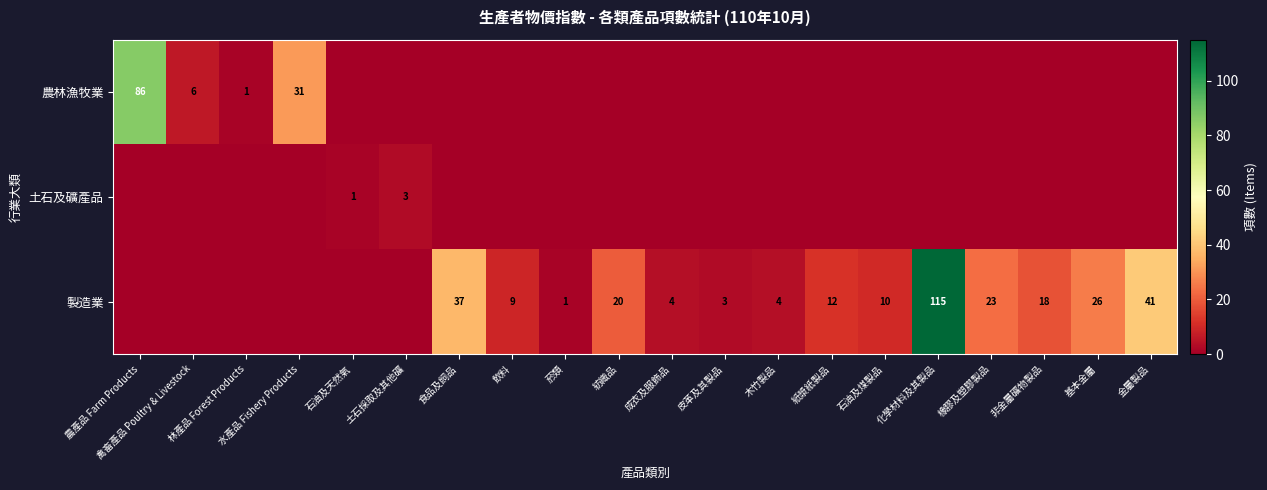

What is the difference between the 製造業 values at 菸類 and 飲料?

8